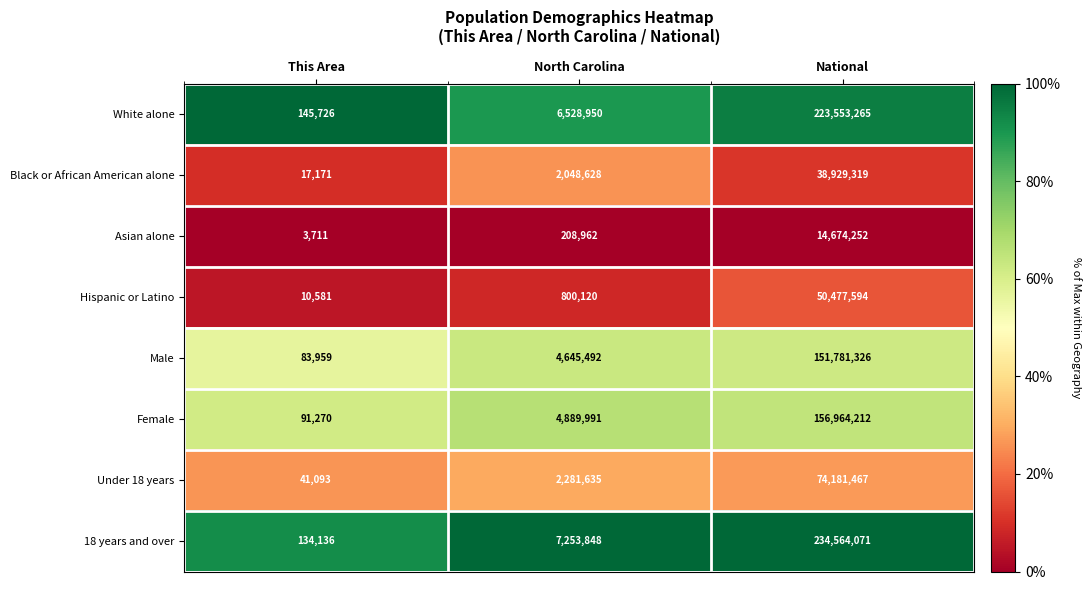

How many data points does each series have?

3